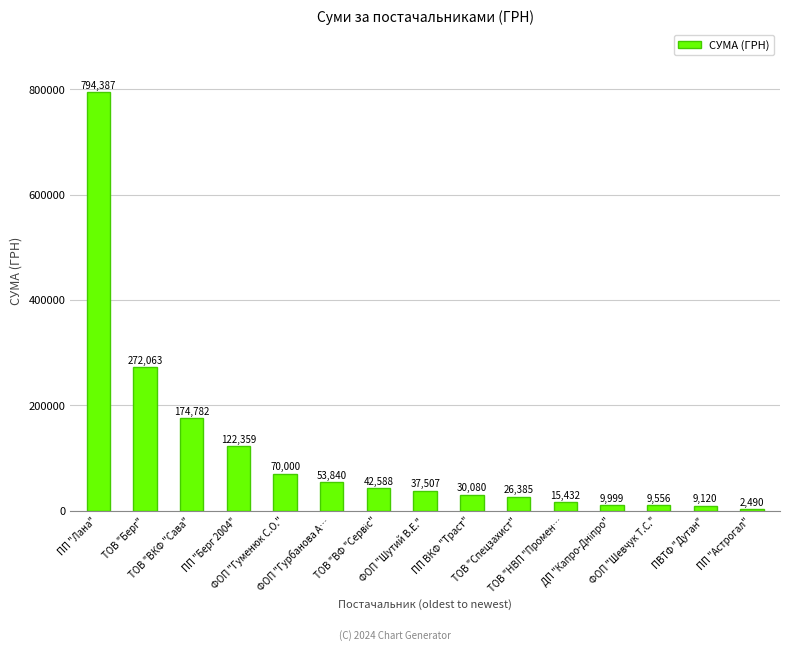

What is the maximum value shown in the chart?

794387.4